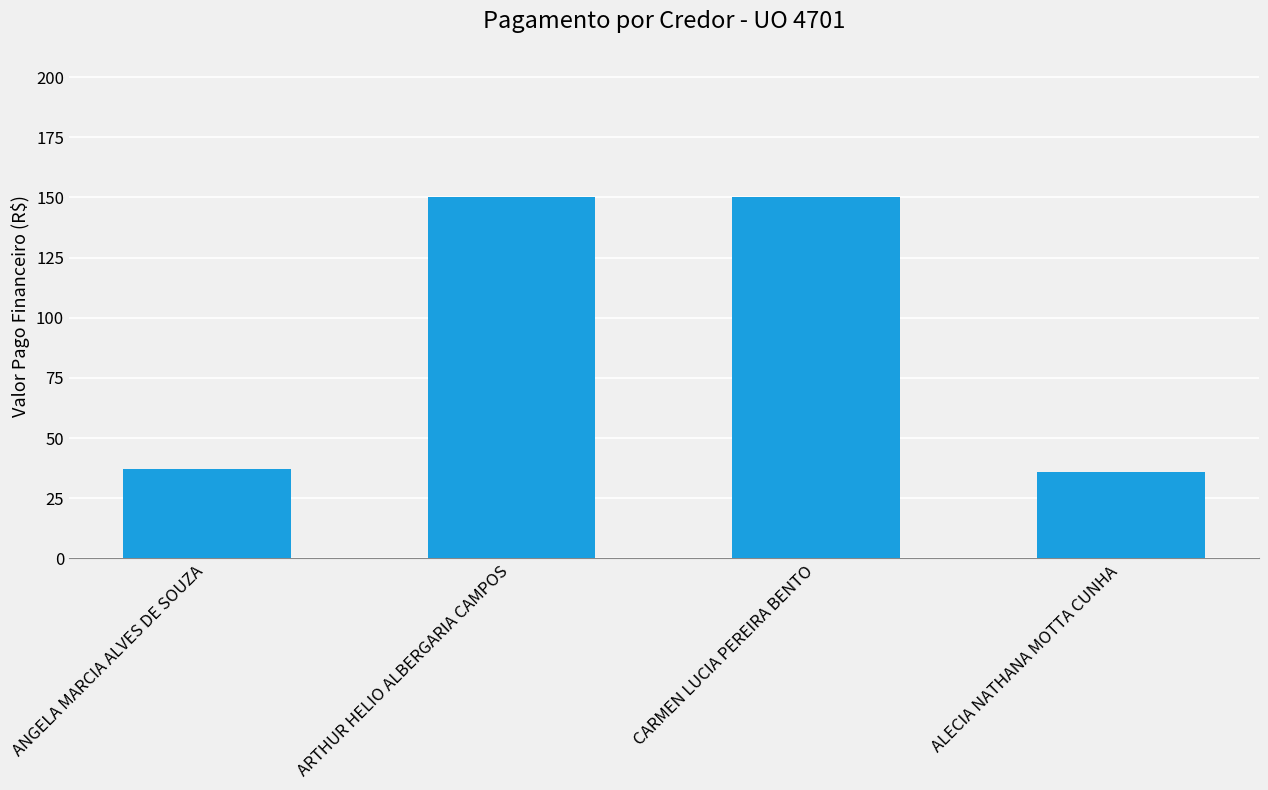

What is the label of the 4th bar from the right?

ANGELA MARCIA ALVES DE SOUZA